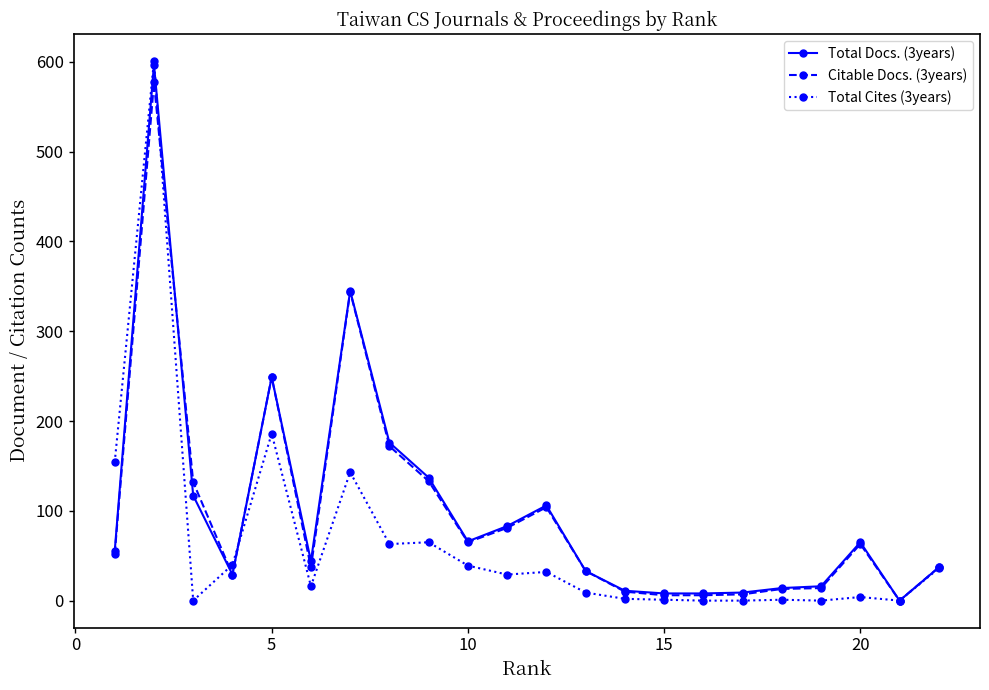

True or false: Citable Docs. (3years) has more than 2 interior local peaks.

True